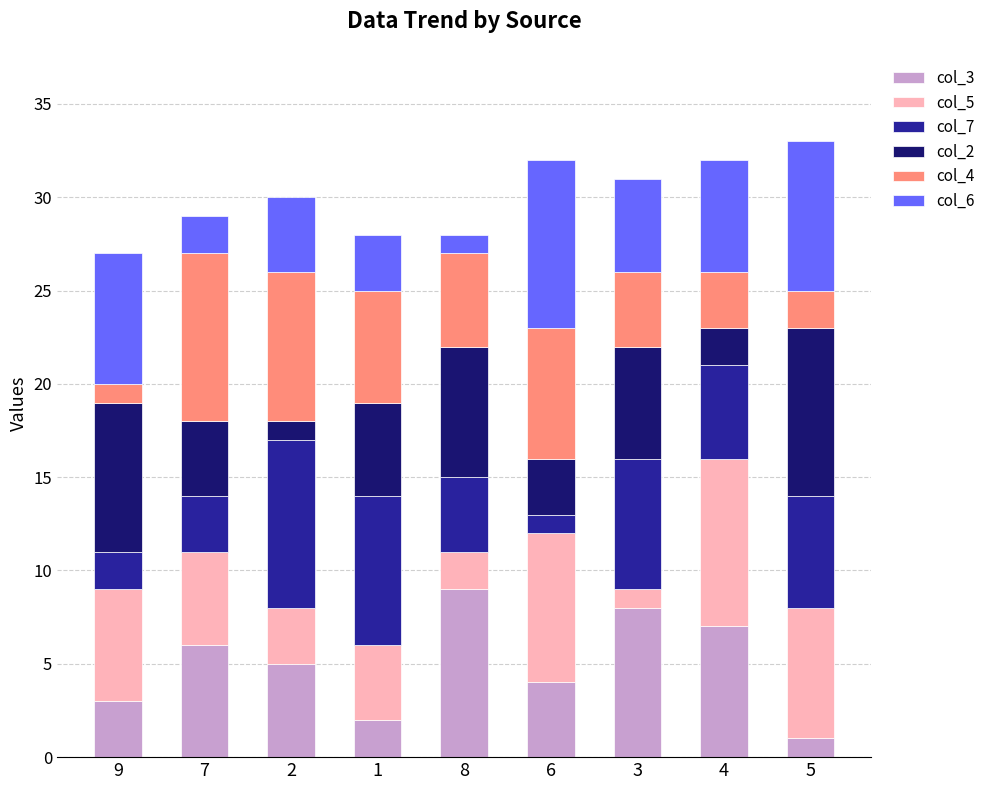

Which series has the largest total across all categories?

col_3